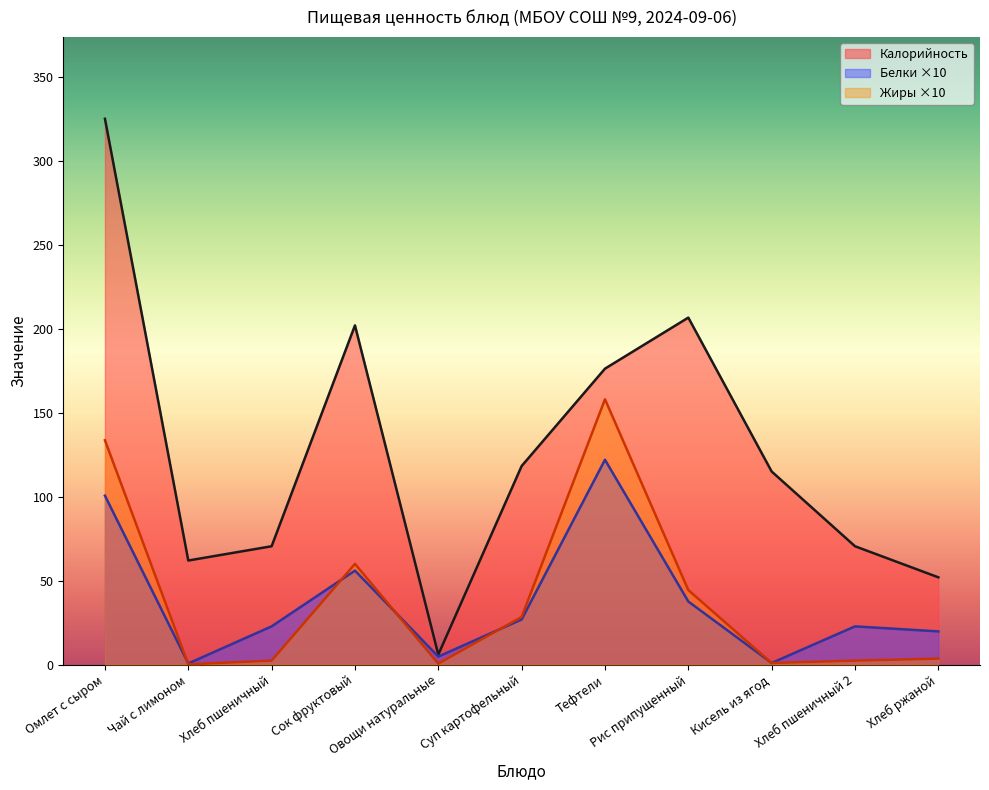

The value of Белки at Чай с лимоном is 0.7. True or false?

True